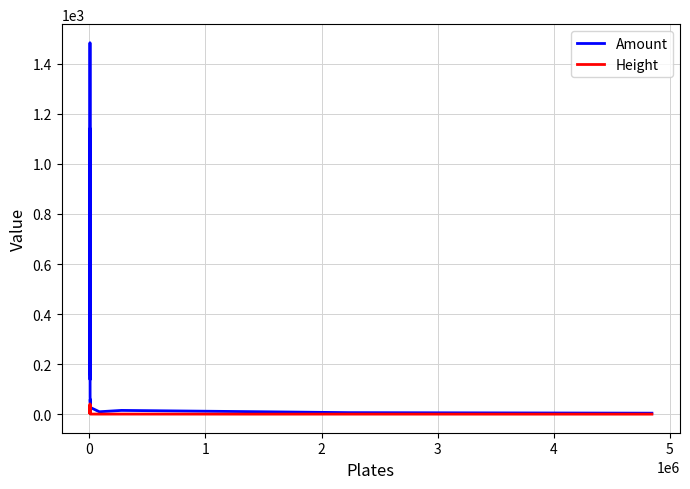

Which series has the largest range (max minus min)?

Amount